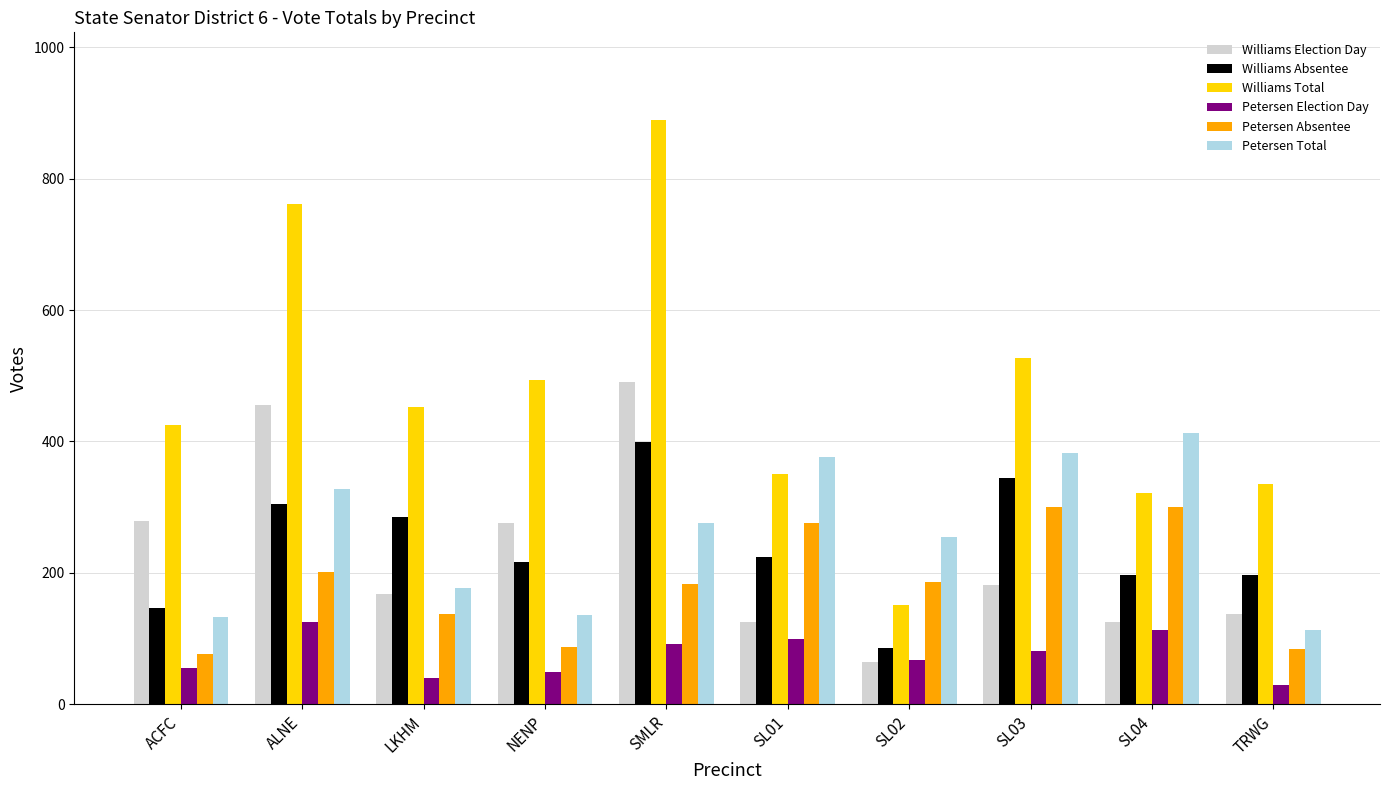

Is it true that Petersen Election Day equals 113 at SL04?

True